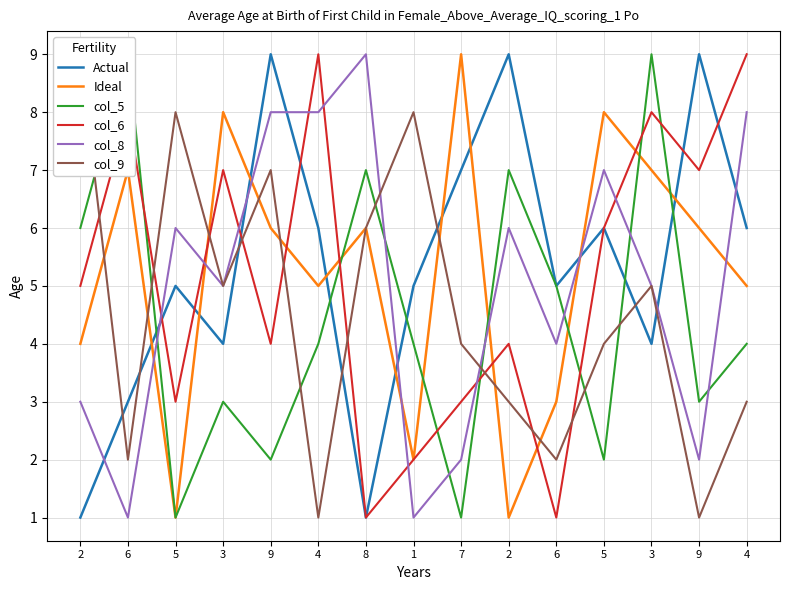

Is it true that col_5 equals 7 at 1?

False